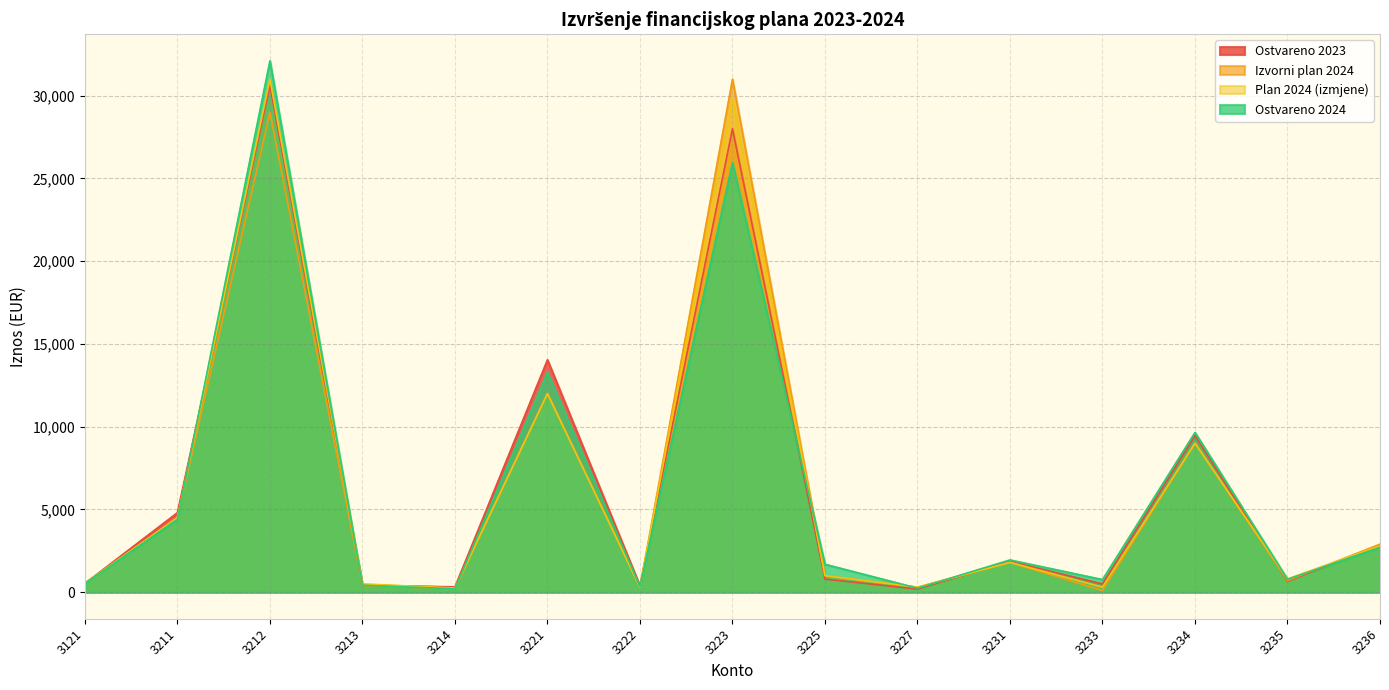

The value of Ostvareno 2024 at 3214 is 354.1. True or false?

False